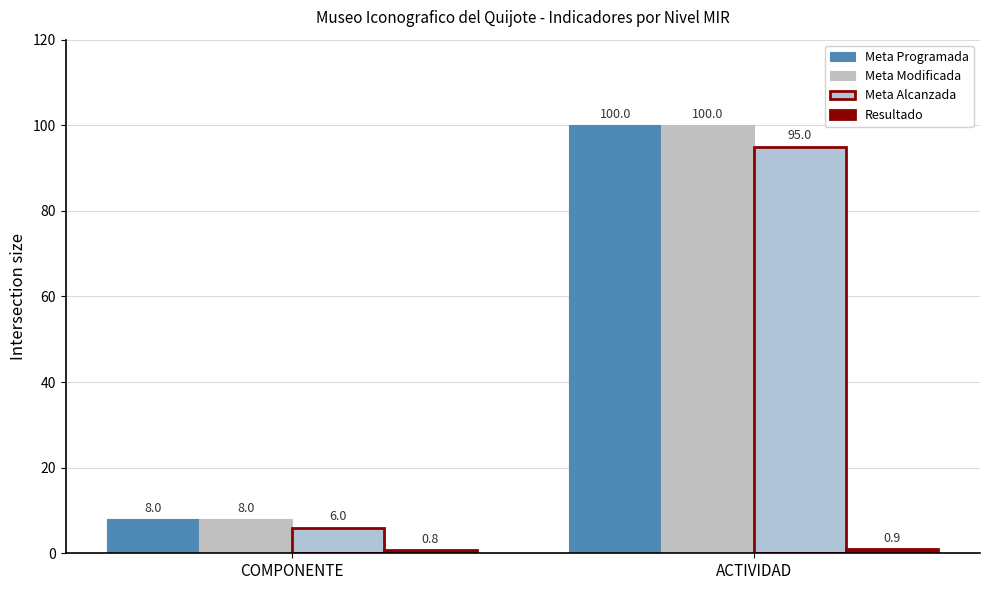

Rank the categories by Meta Alcanzada value from lowest to highest.

COMPONENTE, ACTIVIDAD